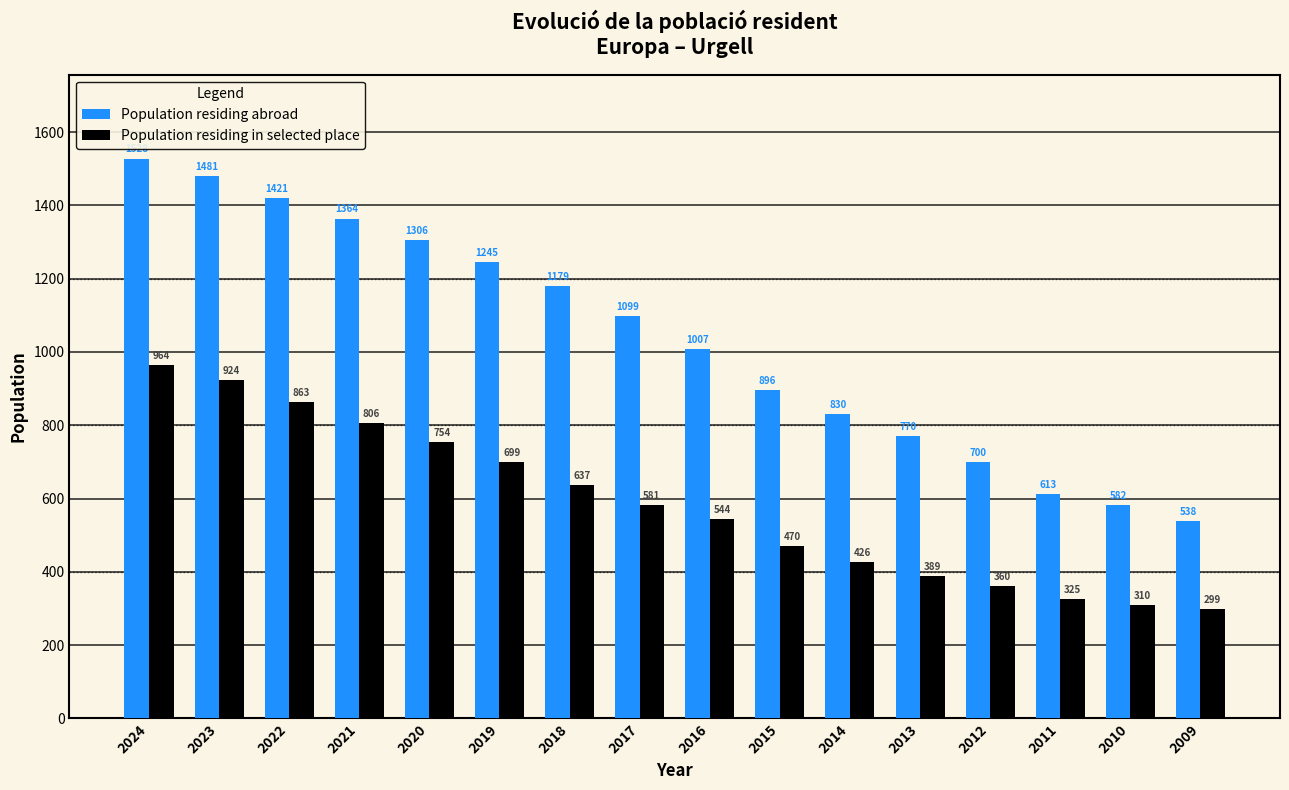

What is the spread (max minus min) of values at 2020?

552